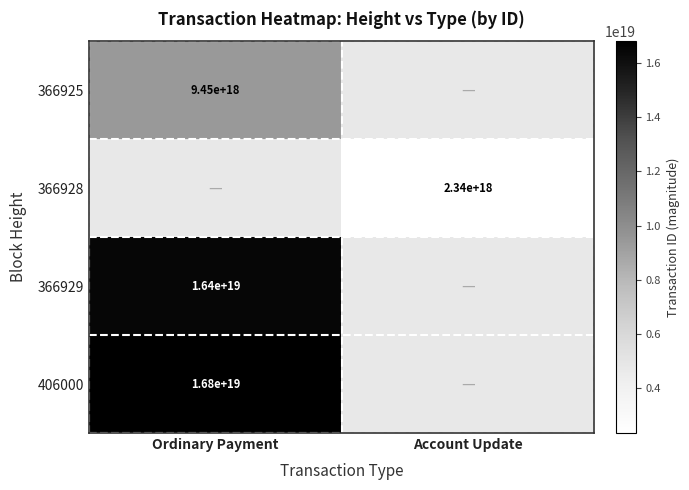

Is it true that 366925 equals 5036167378820468736 at Ordinary Payment?

False